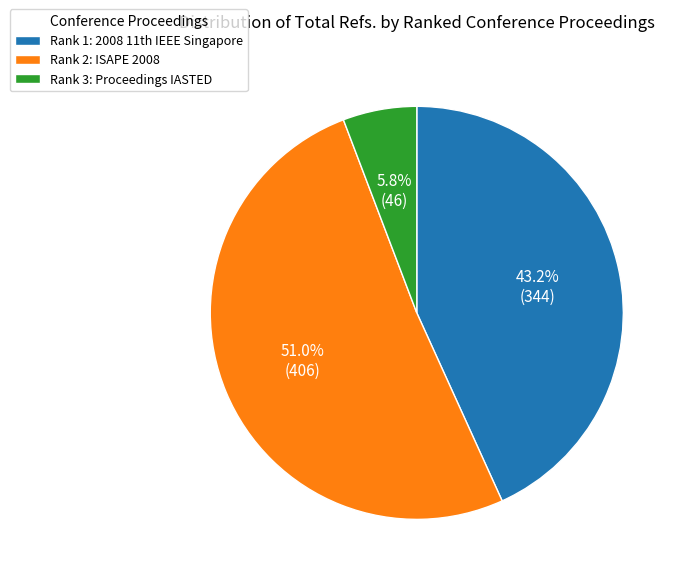

Which category accounts for the majority?

Rank 2: ISAPE 2008